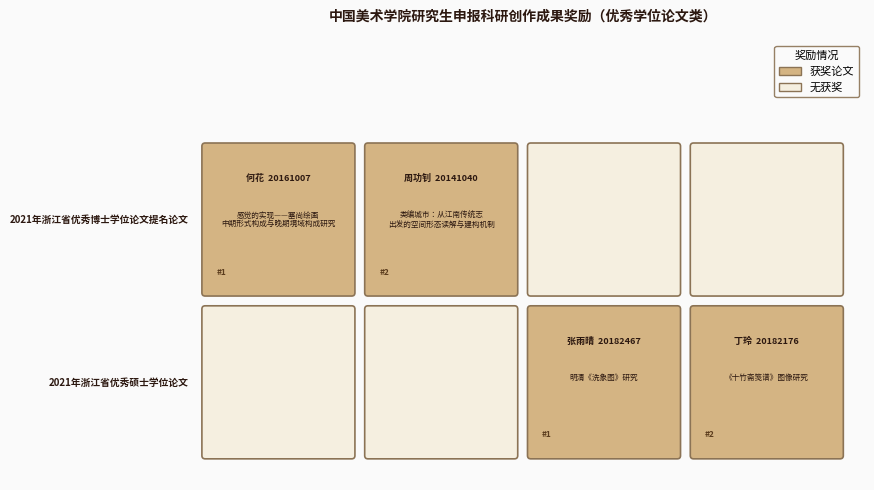

List the series in order of their peak value, lowest first.

2021年浙江省优秀博士学位论文提名论文, 2021年浙江省优秀硕士学位论文